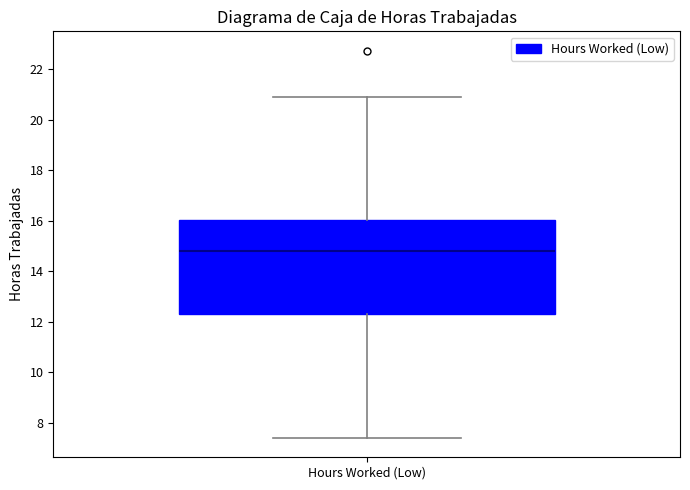

Transcribe this box plot: give where the median line is, the range the box spans, and where the two whiskers end, as read against the y-axis. The values are not printed on the chart, so give them approximately, as read against the axis.

median 14.8, box 12.4 to 16.0, whiskers 7.4 to 20.8